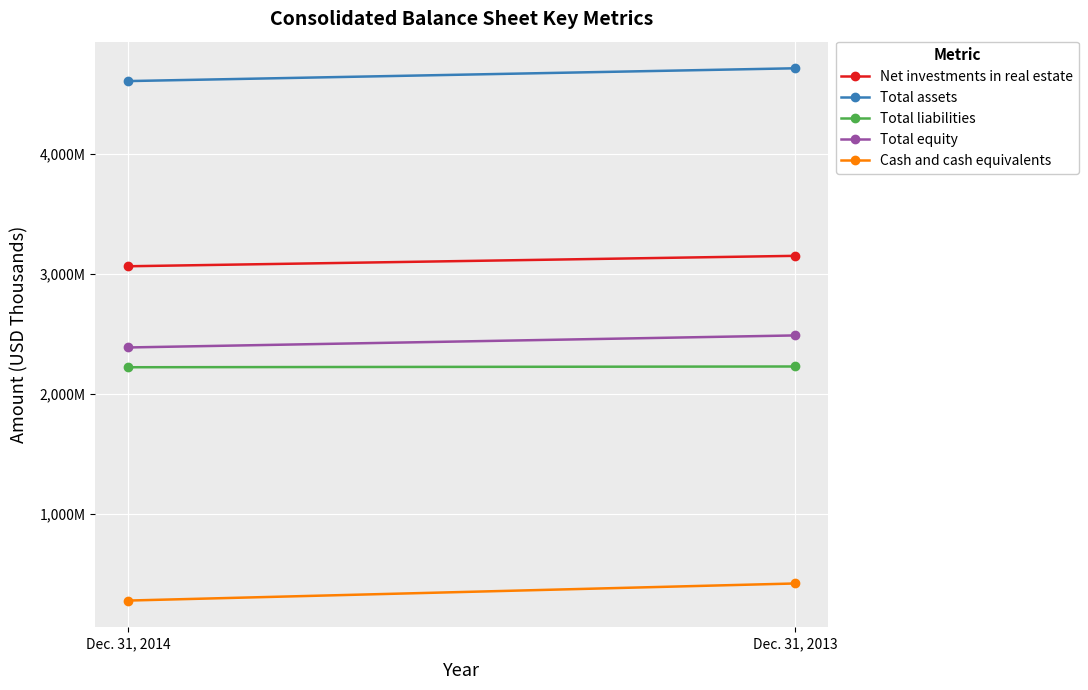

Where is Total liabilities nearest to the value 2223657?

Dec. 31, 2014